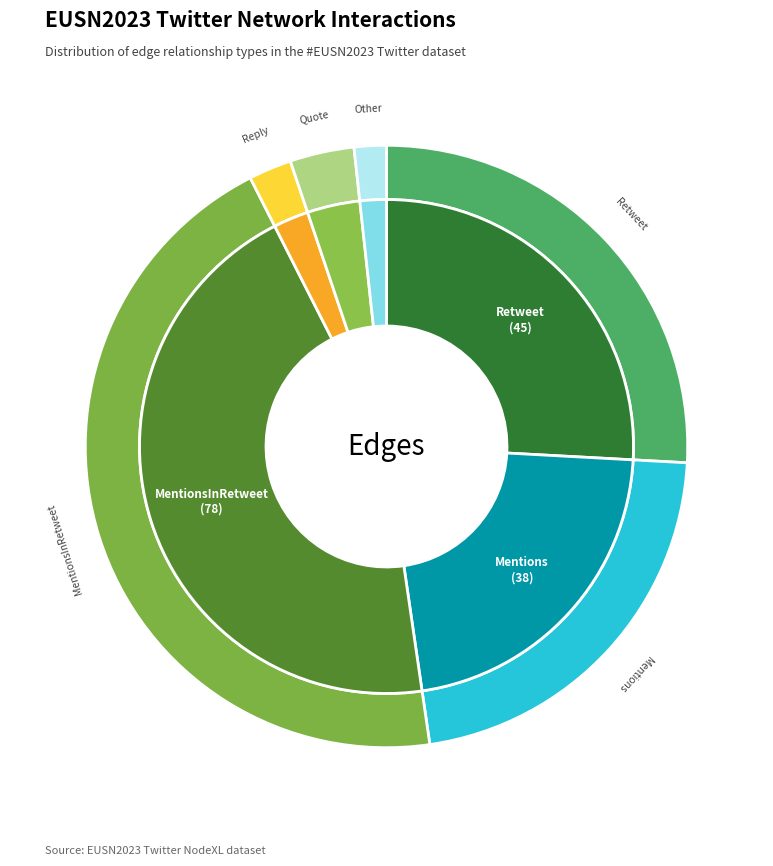

The Retweet slice represents 36% of the pie. True or false?

False